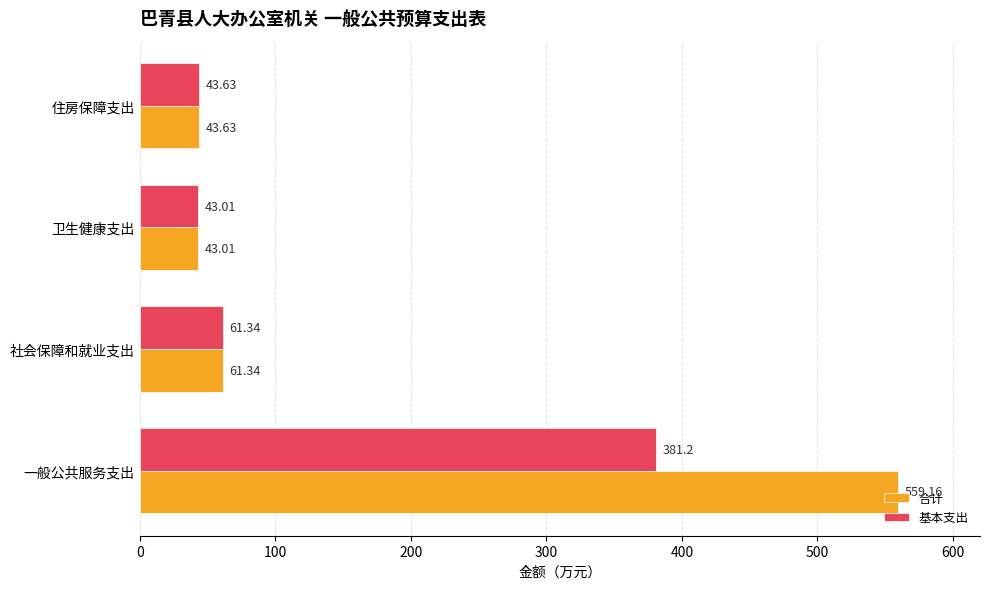

Which label corresponds to the smallest value in the chart?

卫生健康支出